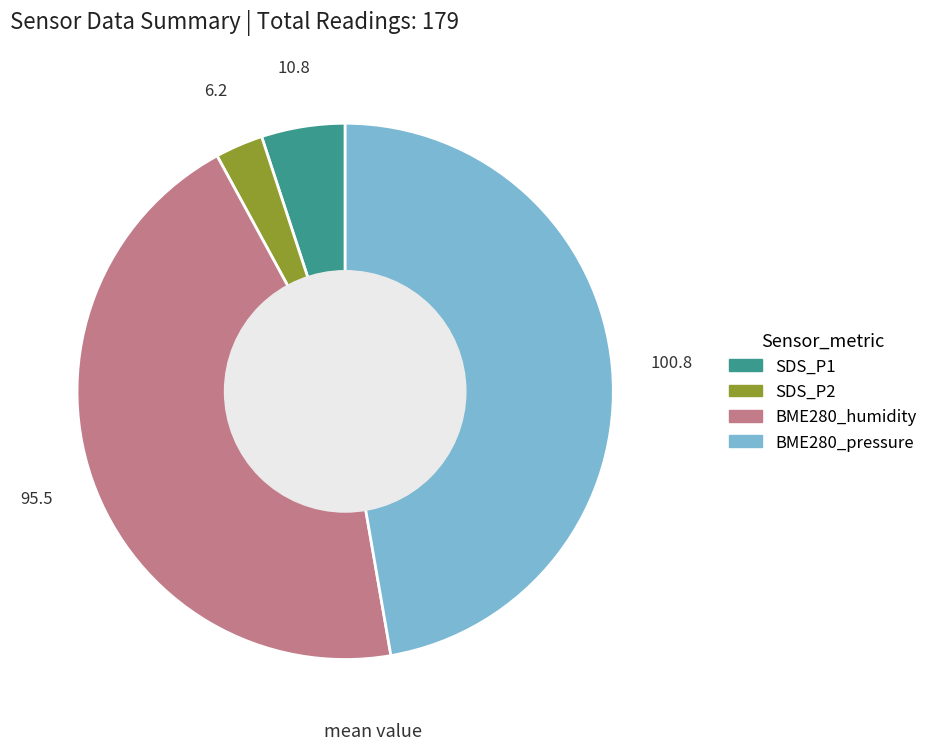

Do SDS_P2 and SDS_P1 together represent more than half of the pie?

No